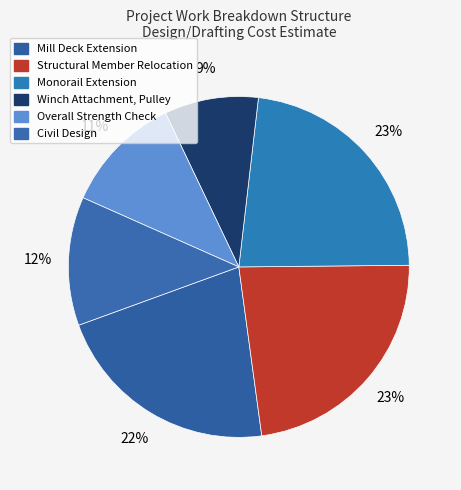

To the nearest percent, what is the average slice percentage?

17%